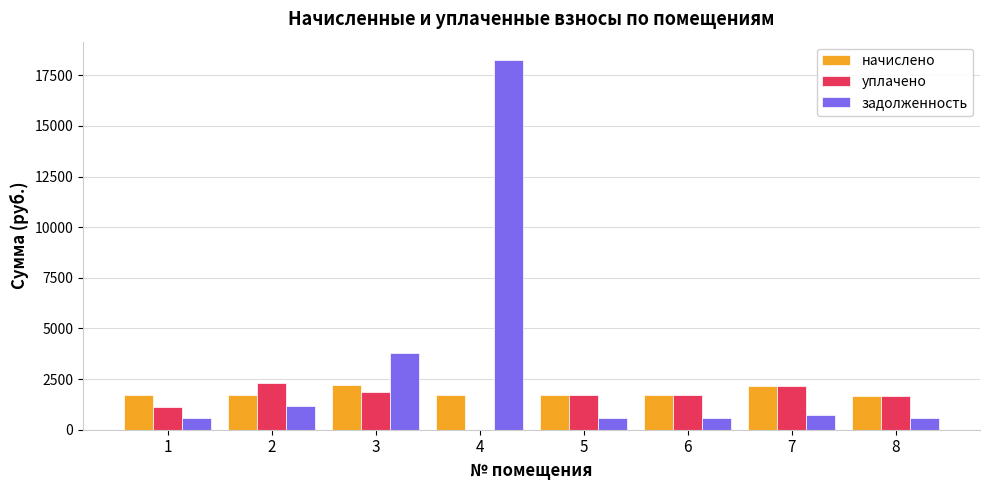

Is the value of задолженность at 1 greater than the value of начислено at 2?

No